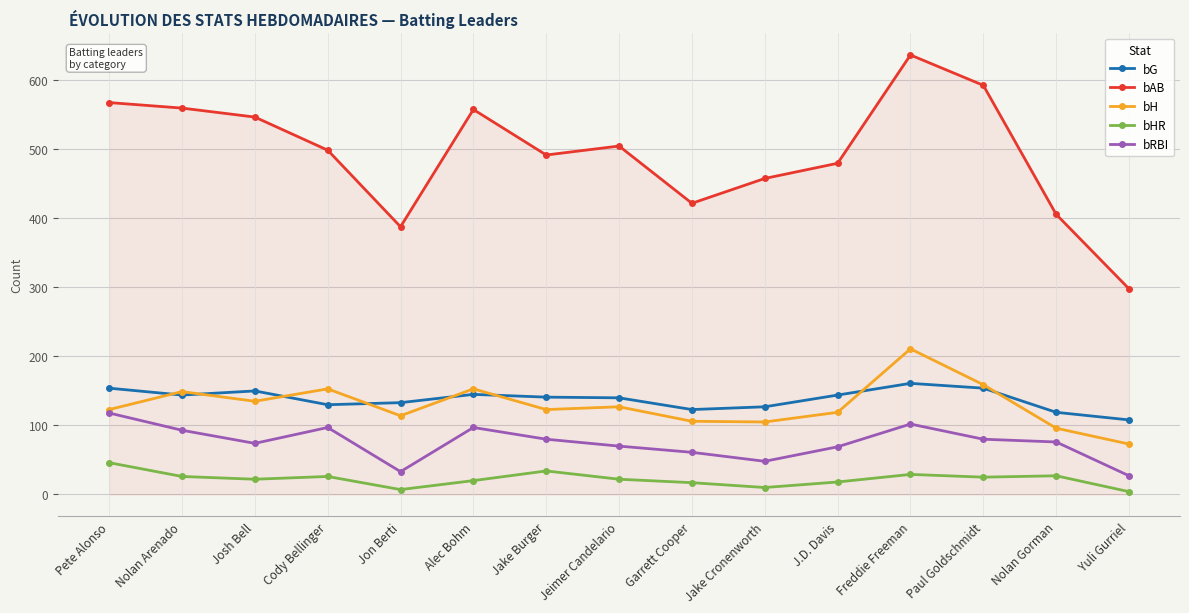

True or false: bH has a value of 96 at Nolan Gorman.

True